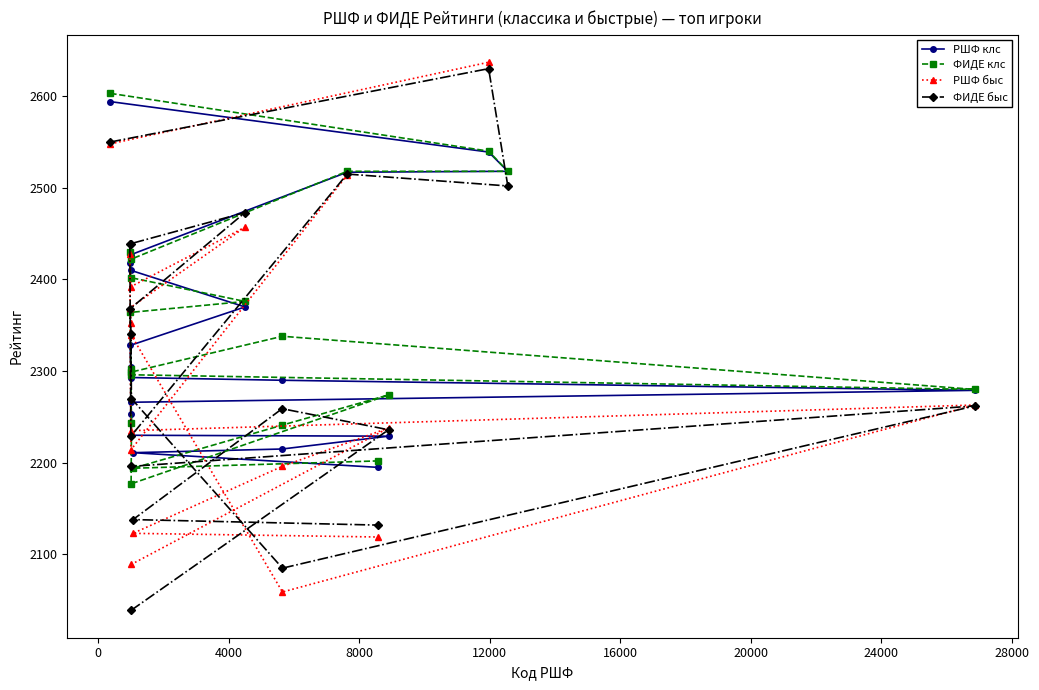

What is the value of the РШФ клс point at the 12th from the left?

2370